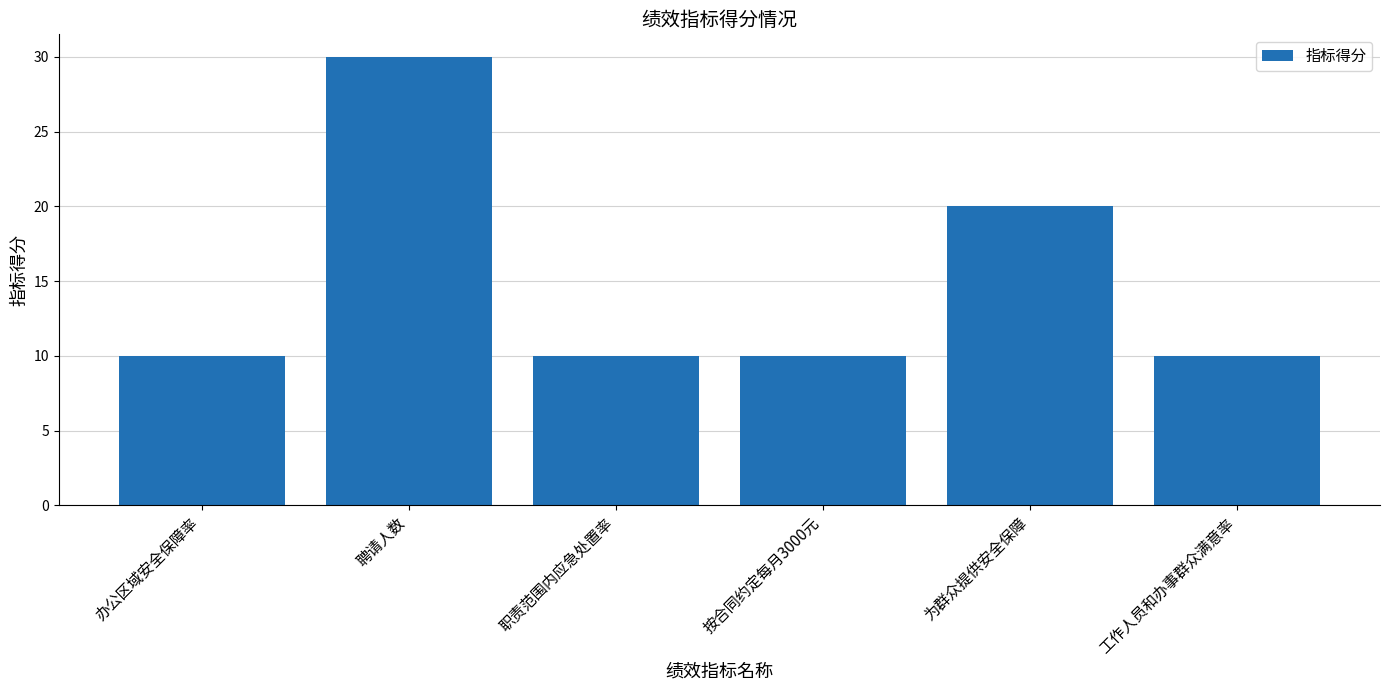

True or false: the data shows 10 at 为群众提供安全保障.

False